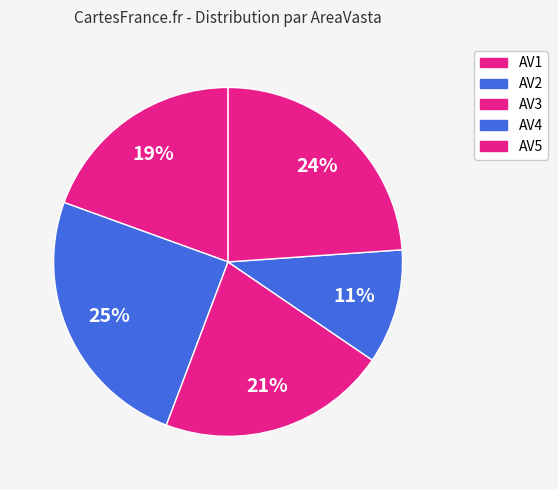

How many slices are in this pie chart?

5